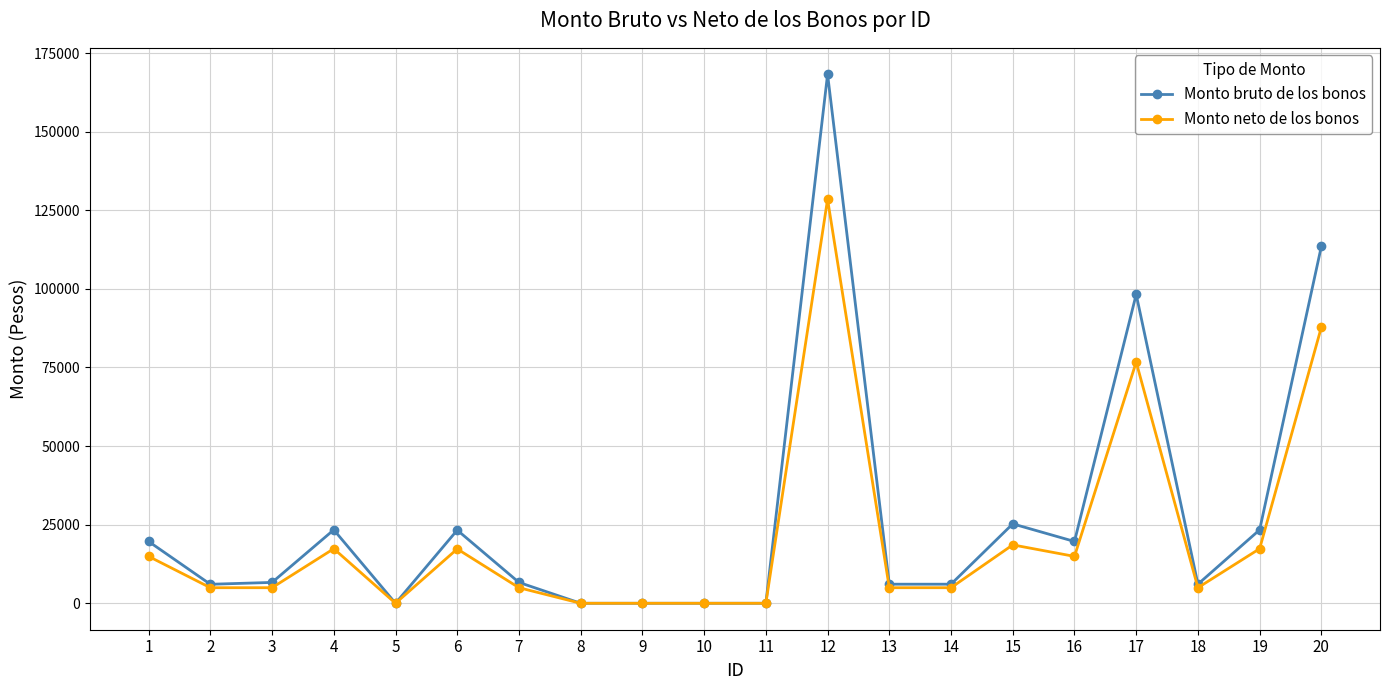

Where is the first local maximum for Monto bruto de los bonos?

4